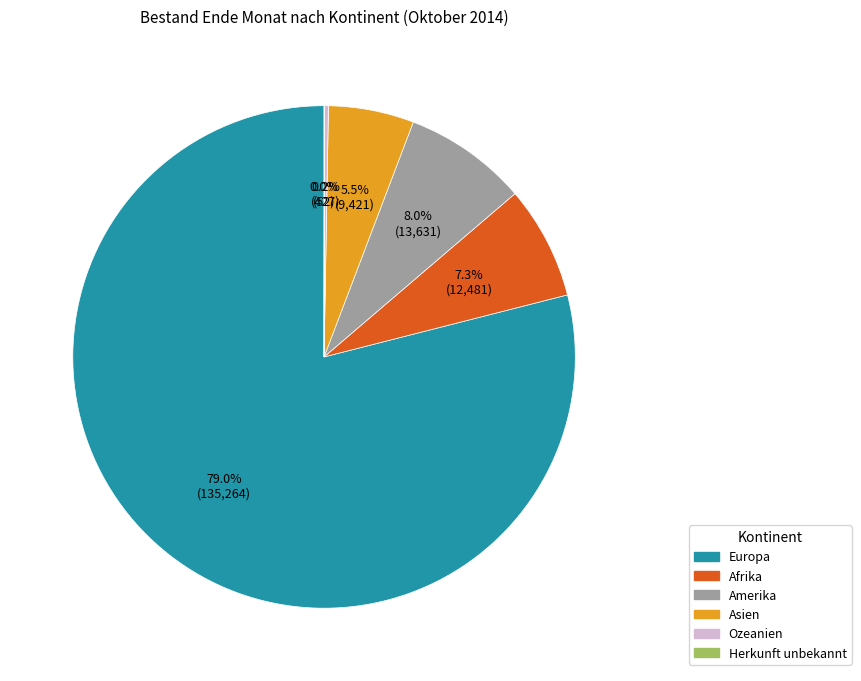

Between Europa and Afrika, which is larger?

Europa